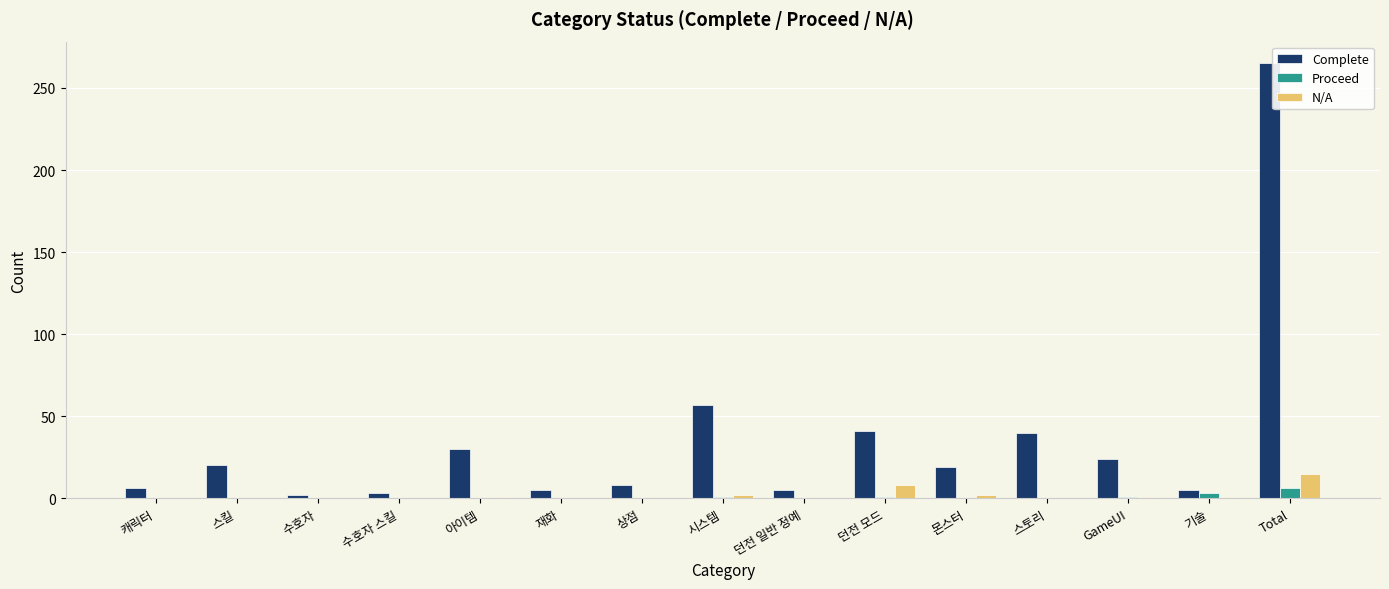

What is the greatest value displayed?

265